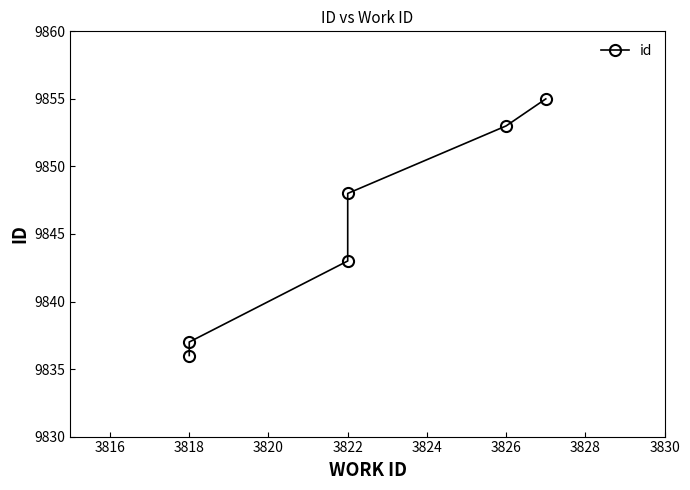

What is the difference between the second highest and minimum values?

17